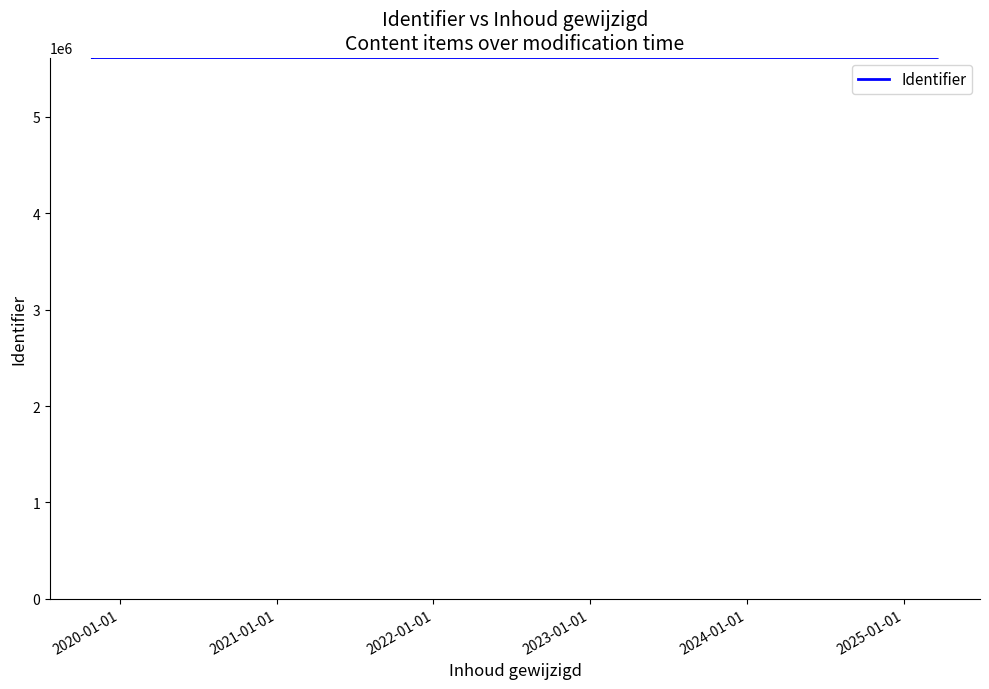

What is the difference between the second highest and second lowest values?

22